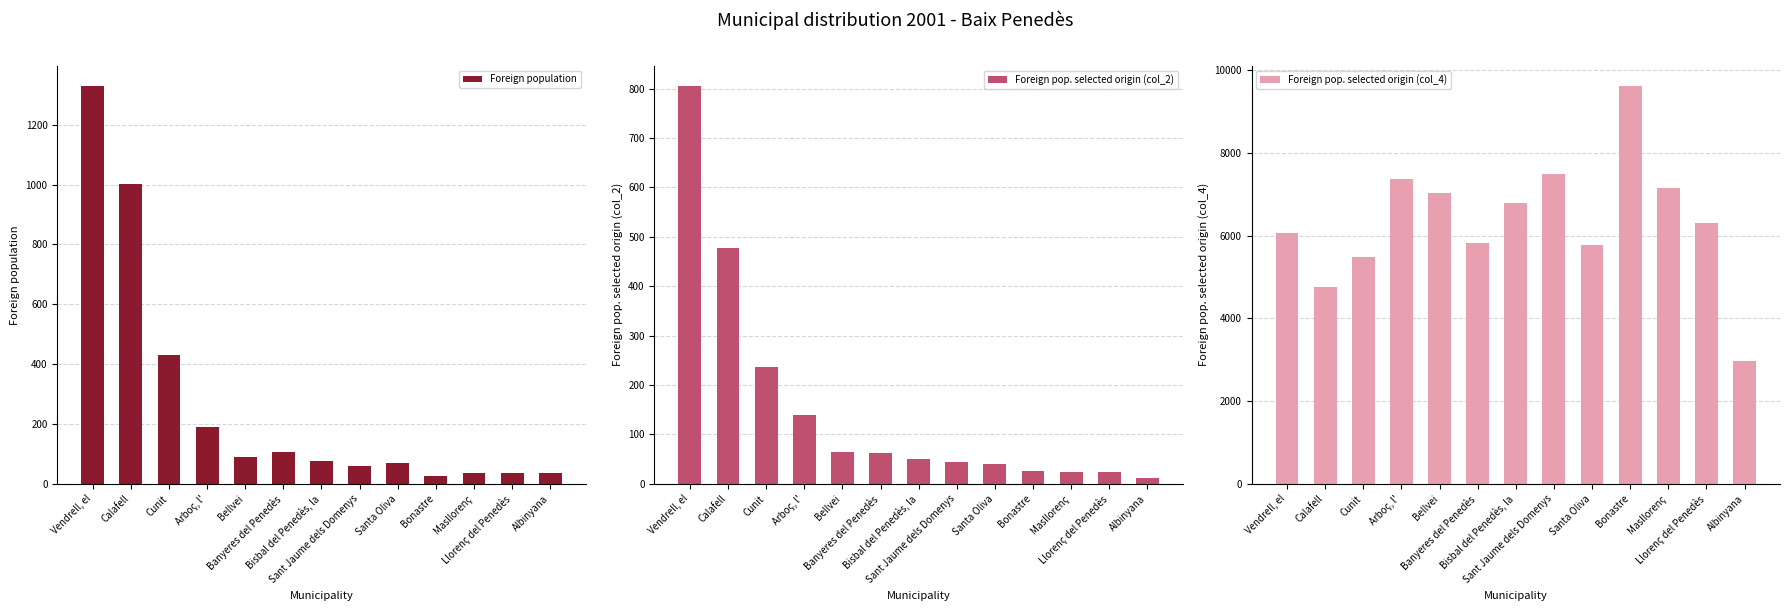

How many data points does each series have?

13